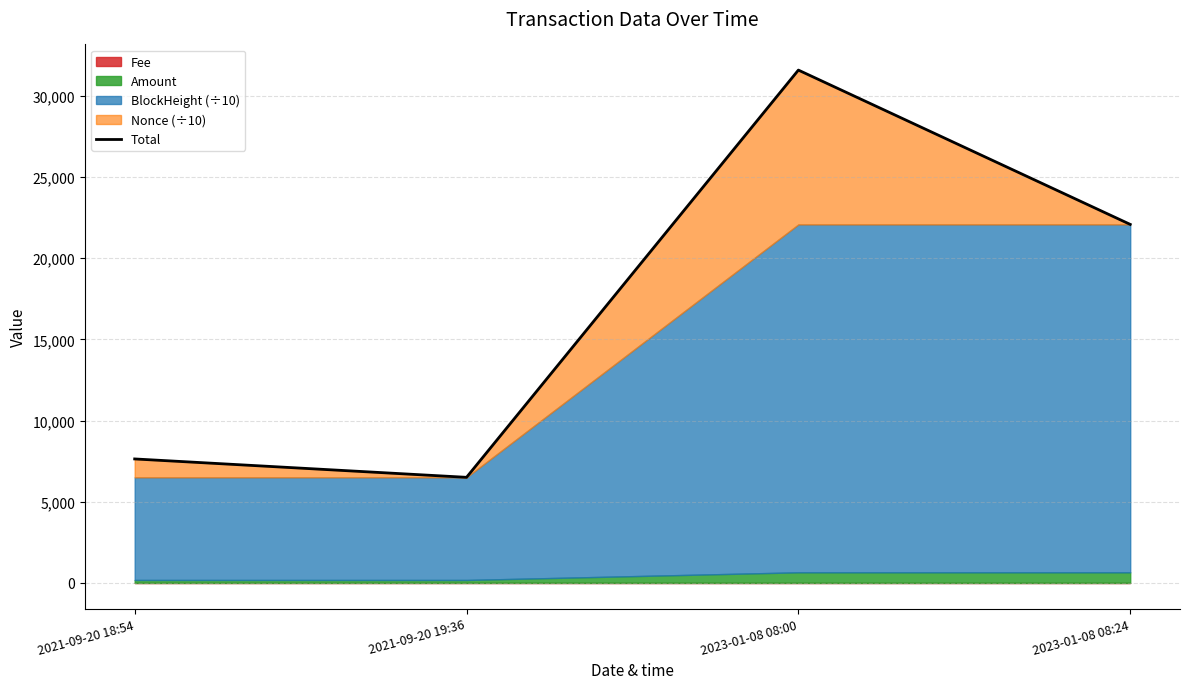

Rank the categories by value from highest to lowest.

2023-01-08 08:00, 2023-01-08 08:24, 2021-09-20 18:54, 2021-09-20 19:36